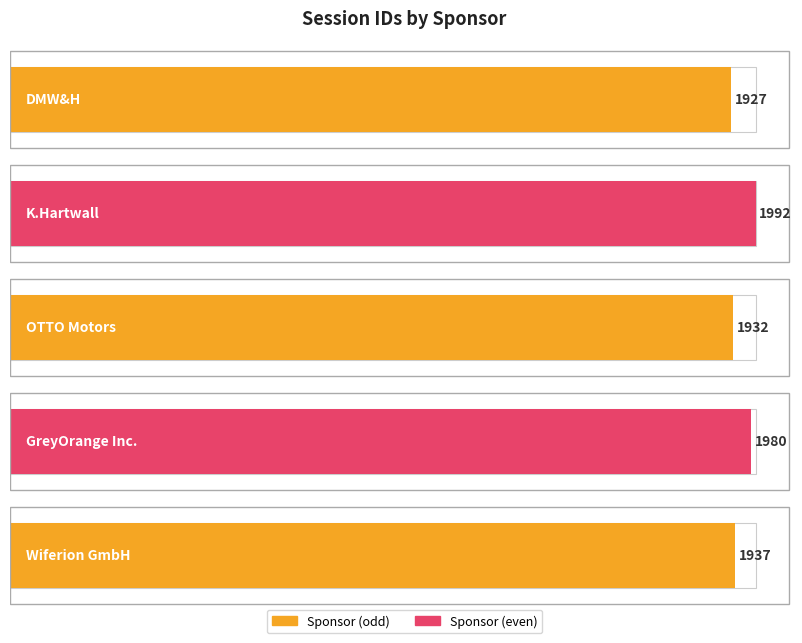

What is the difference between the maximum and minimum values?

65